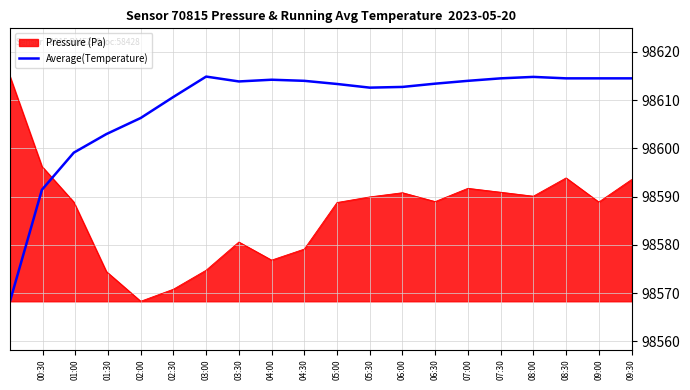

How many intersections are there between Pressure (Pa) and Average(Temperature)?

1